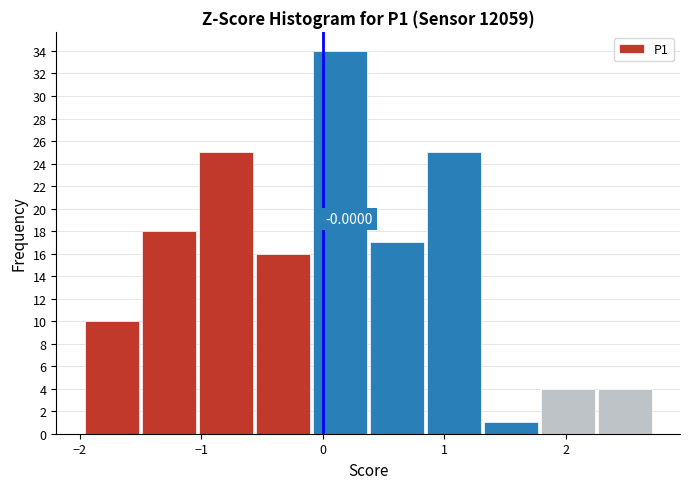

Which range on the x-axis has the tallest bar?

-0.1 to 0.4